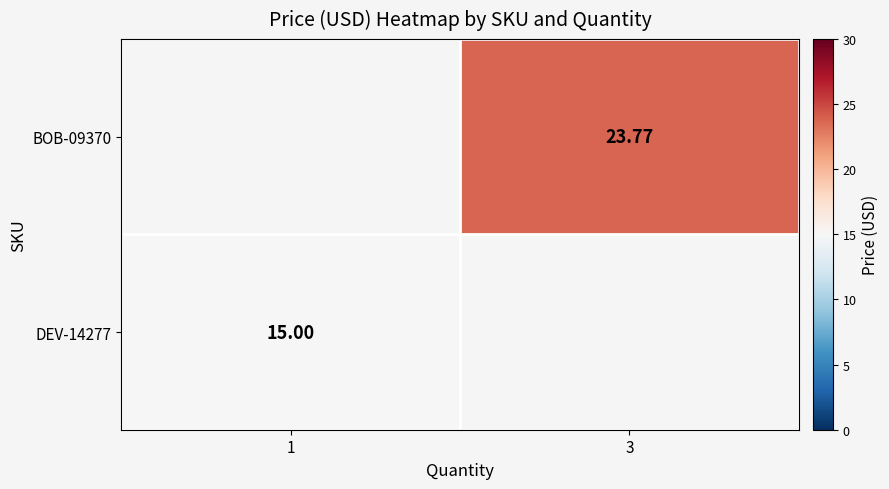

The value of DEV-14277 at 1 is 15.0. True or false?

True